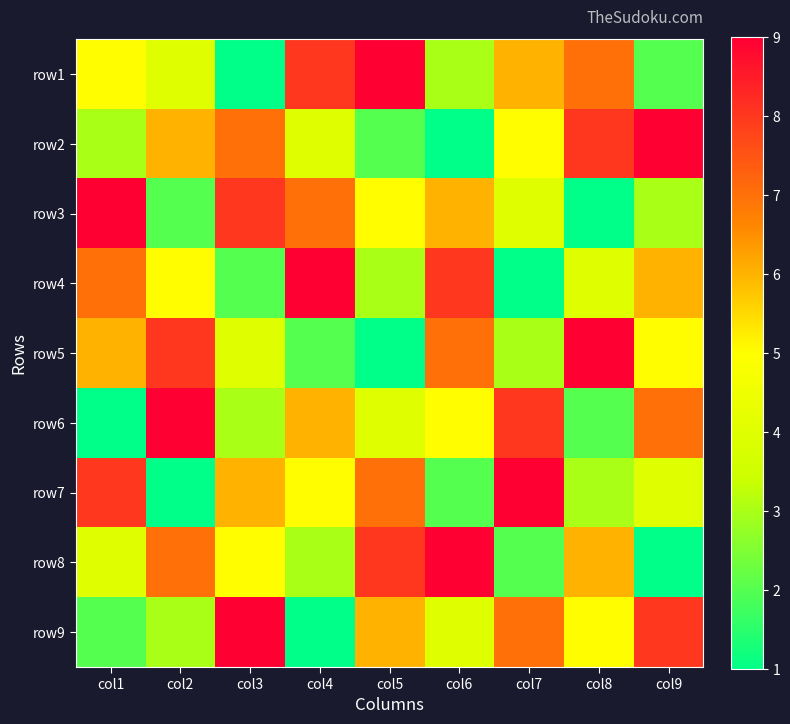

Rank the series at col2 from highest to lowest value.

row6, row5, row8, row2, row4, row1, row9, row3, row7